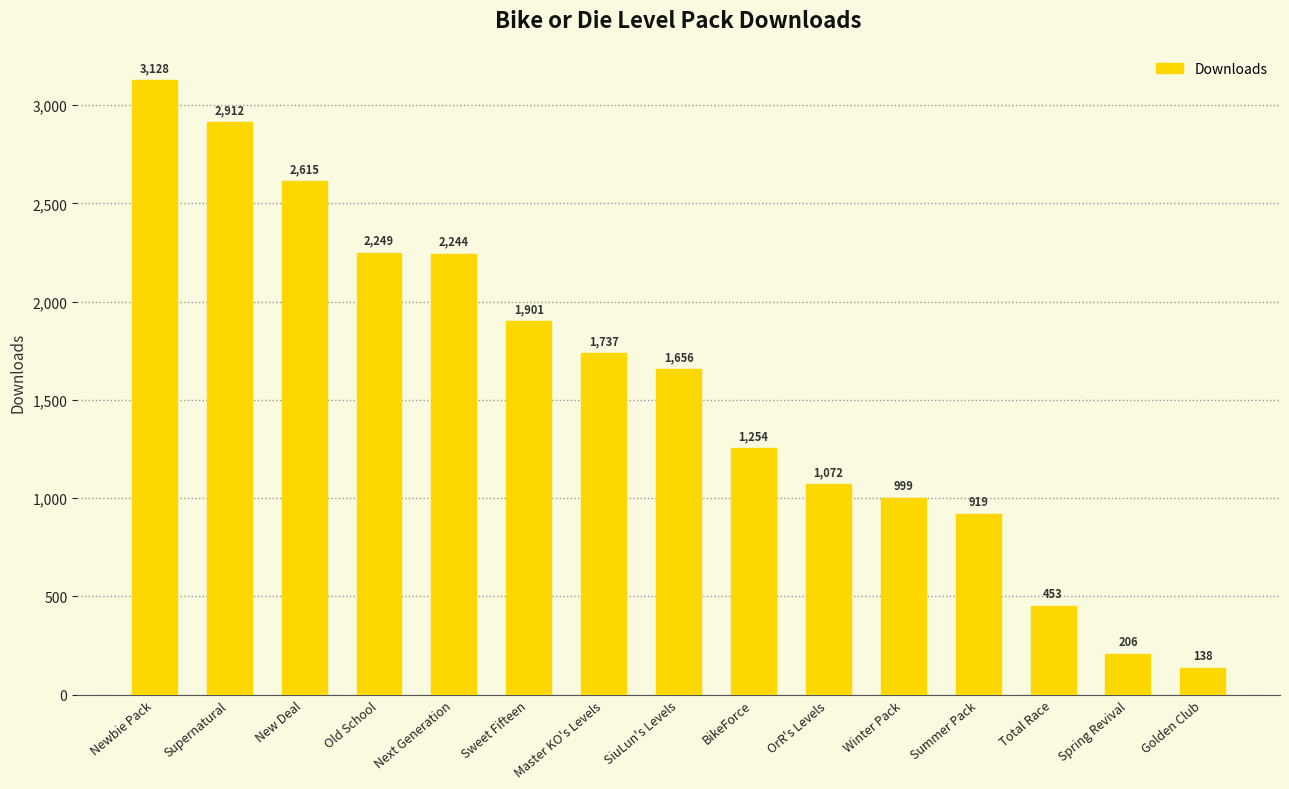

Is it true that the value at Newbie Pack is 1655?

False